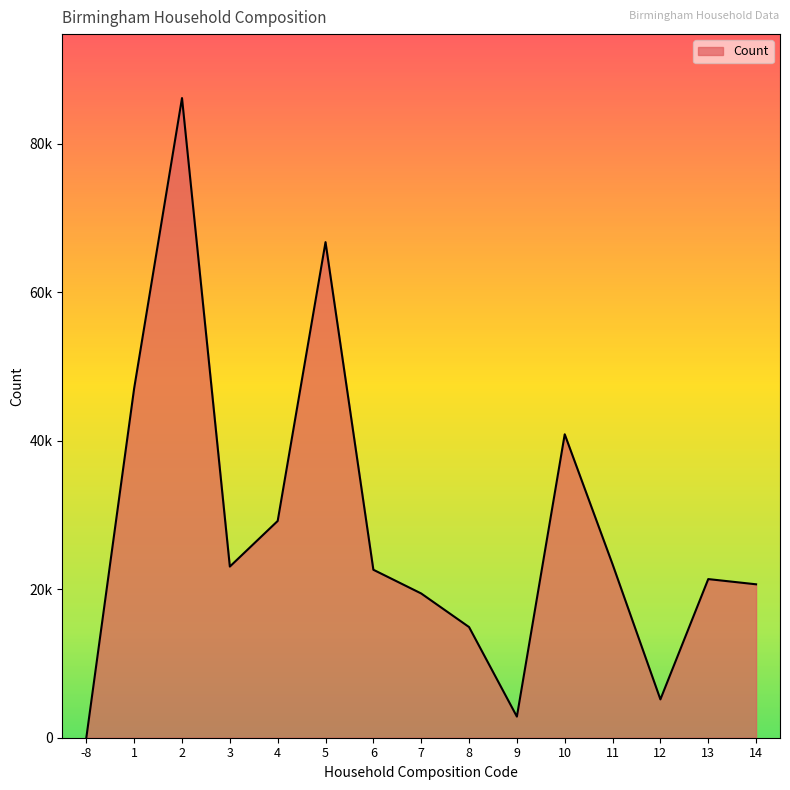

What is the average value?

28230